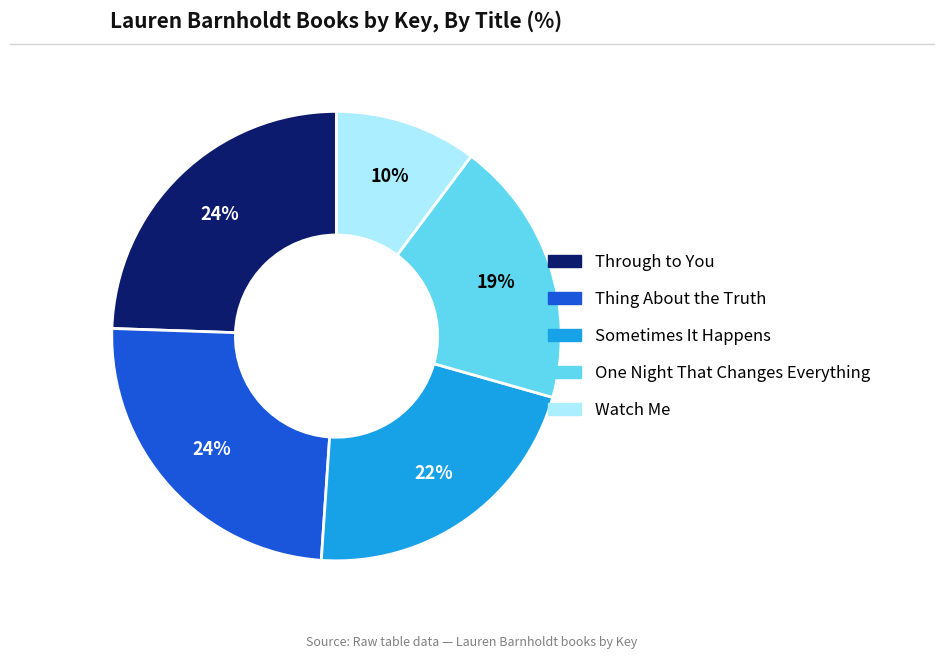

Count the number of slices in the pie.

5